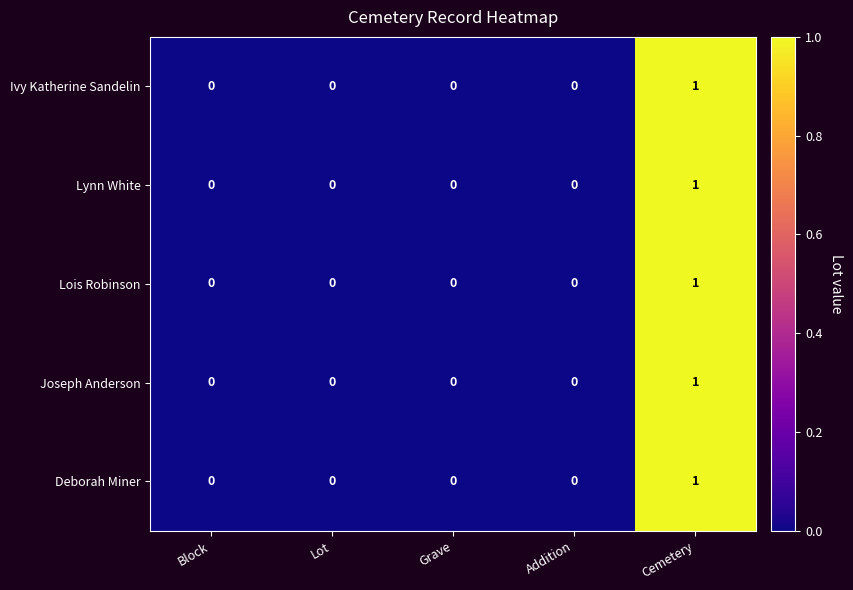

The value of Ivy Katherine Sandelin at Grave is 1. True or false?

False